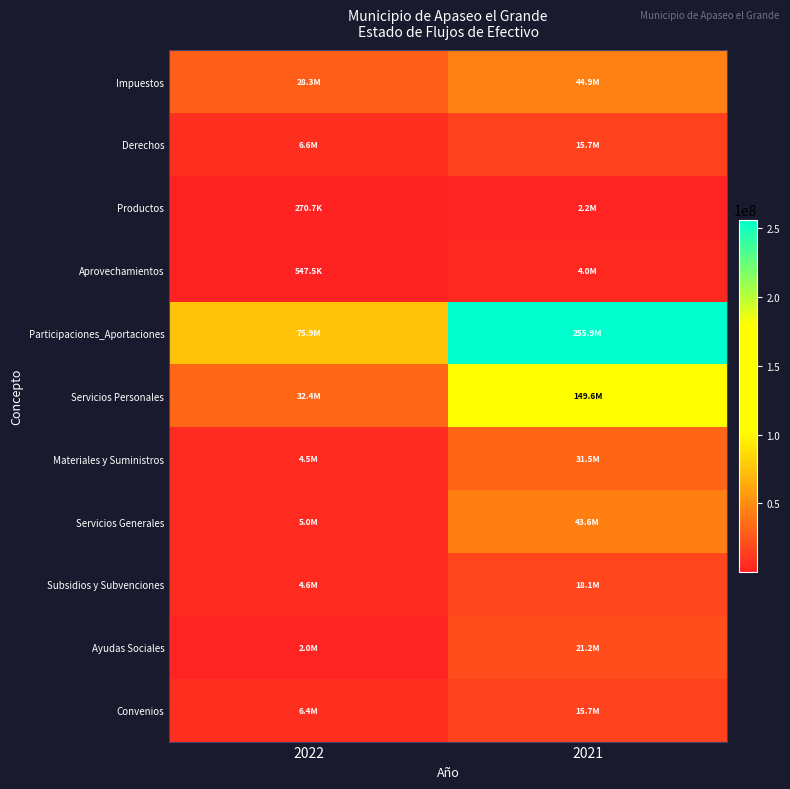

Reading left to right, transcribe all the data shown in this chart.

Impuestos: 2022=28291220.6	2021=44875949.2
Derechos: 2022=6581042.2	2021=15746886.8
Productos: 2022=270651.9	2021=2230140.9
Aprovechamientos: 2022=547542.9	2021=4028345.2
Participaciones_Aportaciones: 2022=75941339.8	2021=255875349.2
Servicios Personales: 2022=32432702.7	2021=149628357.5
Materiales y Suministros: 2022=4518985.3	2021=31490213.9
Servicios Generales: 2022=4991536.3	2021=43619933.9
Subsidios y Subvenciones: 2022=4603877.5	2021=18115738.5
Ayudas Sociales: 2022=1992927.0	2021=21204117.9
Convenios: 2022=6439548.5	2021=15689801.1